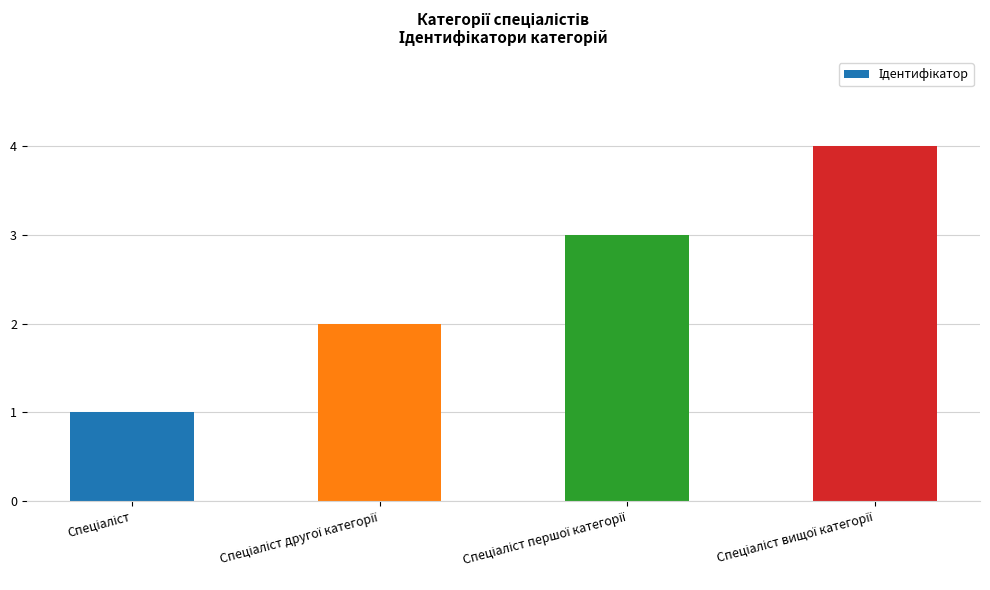

What is the maximum value shown in the chart?

4